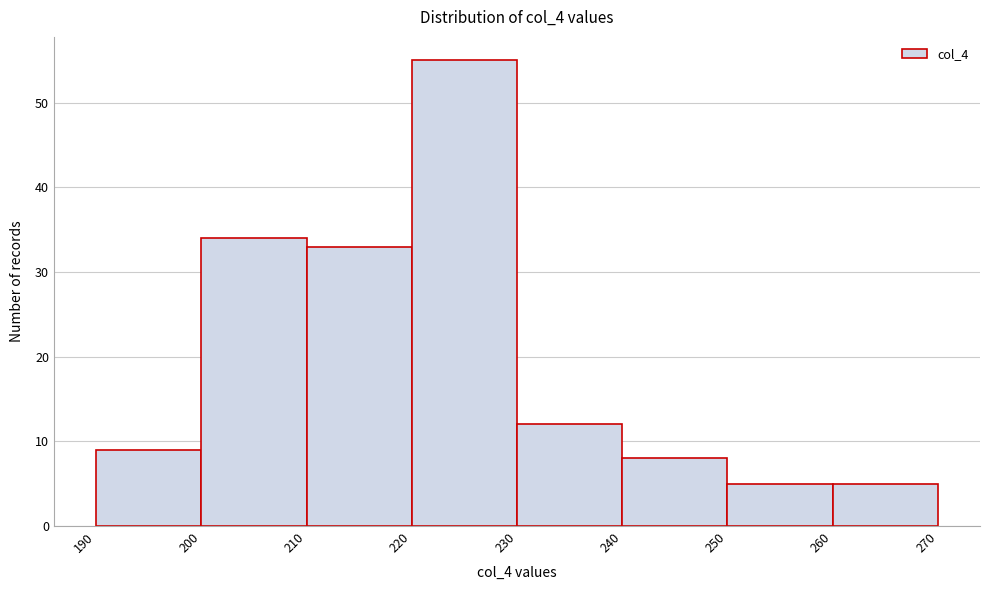

Reading left to right, transcribe this chart: for each bar, give the range it covers on the x-axis and its height. The values are not printed on the chart, so give them approximately, as read against the axis.

190 to 200: 9
200 to 210: 34
210 to 220: 33
220 to 230: 55
230 to 240: 12
240 to 250: 8
250 to 260: 5
260 to 270: 5